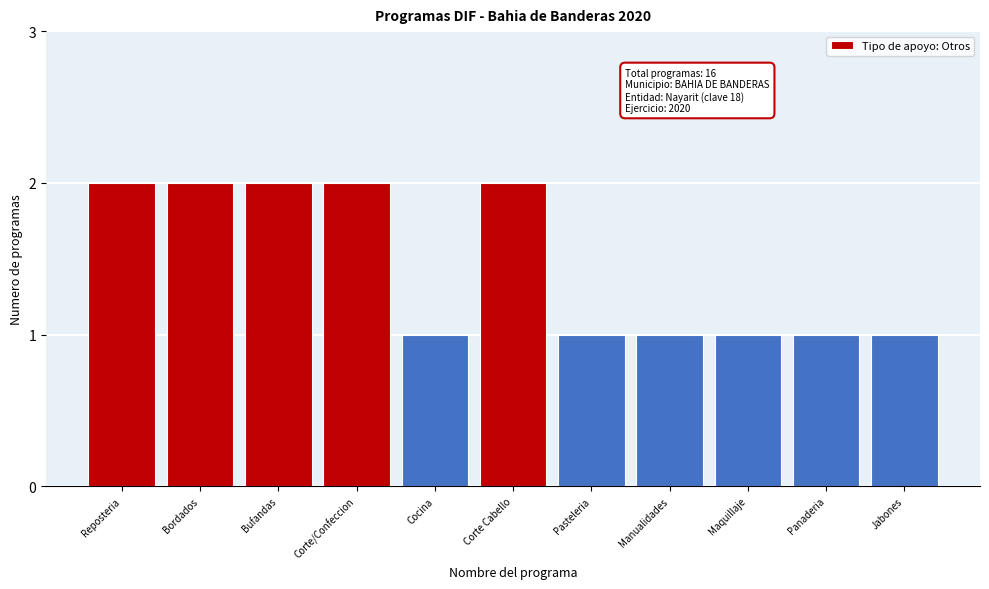

Reading right to left, list all the values displayed in this chart.

Jabones=1	Panaderia=1	Maquillaje=1	Manualidades=1	Pasteleria=1	Corte Cabello=2	Cocina=1	Corte/Confeccion=2	Bufandas=2	Bordados=2	Reposteria=2